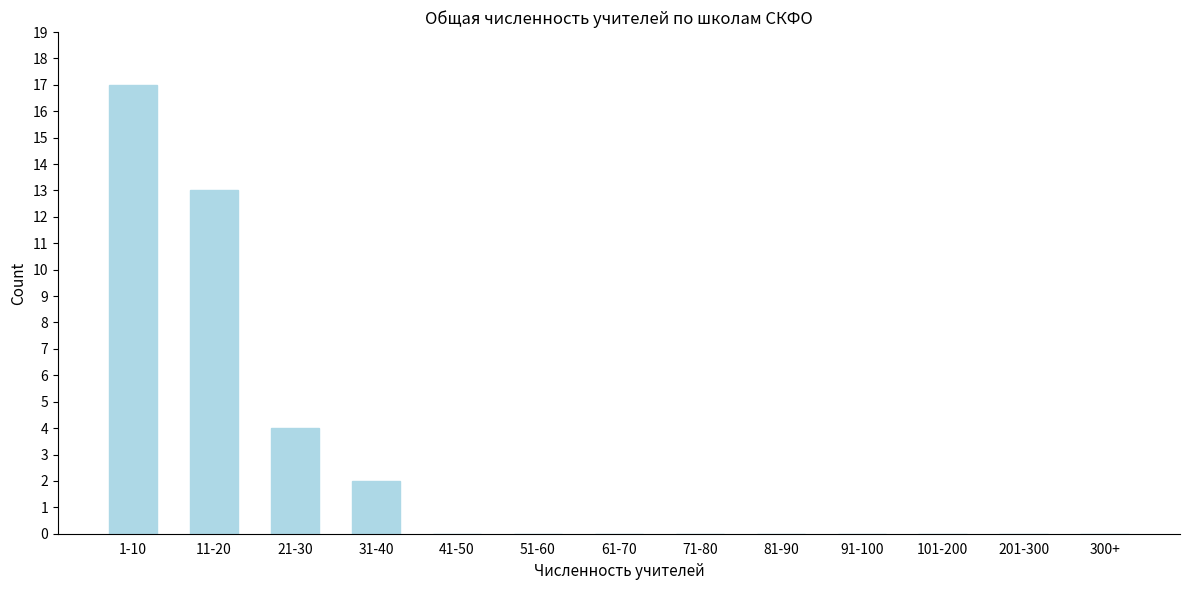

Reading left to right, transcribe all the data shown in this chart.

1-10=17	11-20=13	21-30=4	31-40=2	41-50=0	51-60=0	61-70=0	71-80=0	81-90=0	91-100=0	101-200=0	201-300=0	300+=0